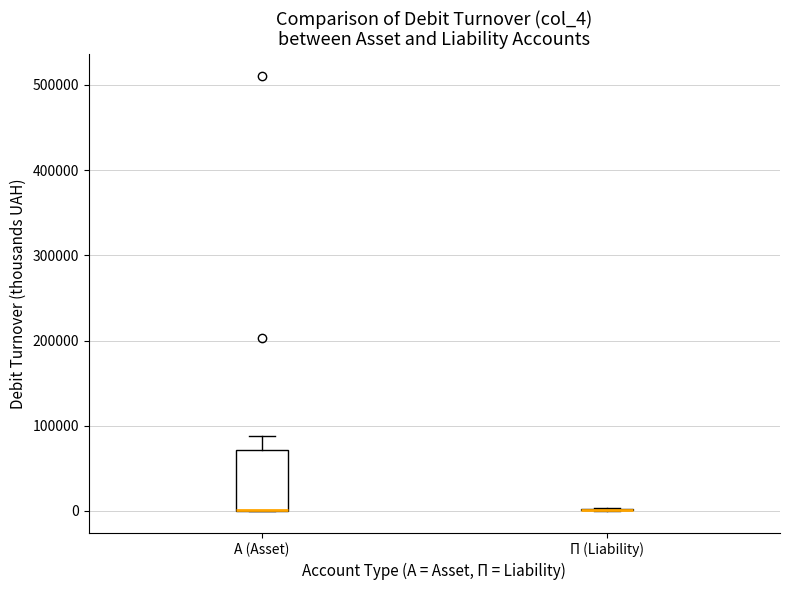

Where is the lower edge of the box for А (Asset) on the y-axis? The values are not printed on the chart, so give them approximately, as read against the axis.

0